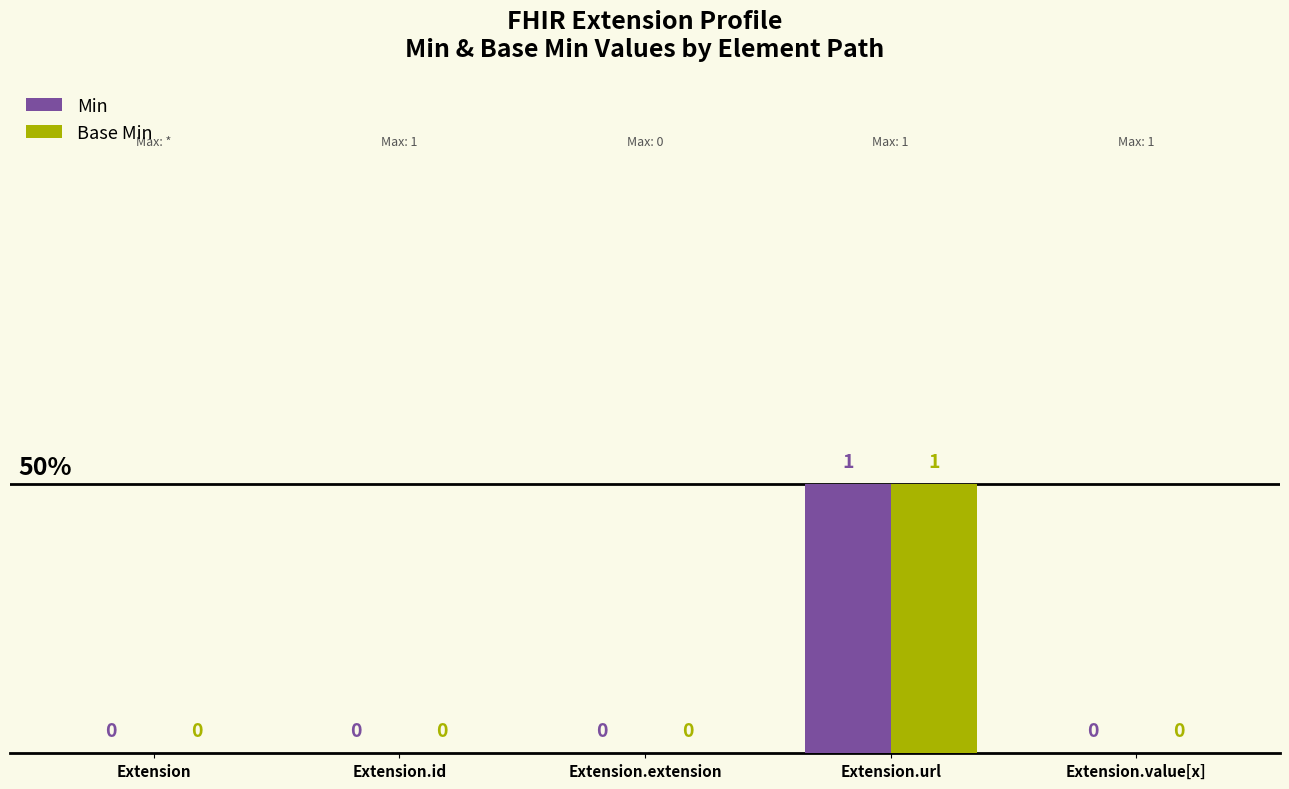

Reading right to left, list all the values displayed in this chart.

Min: Extension.value[x]=0	Extension.url=1	Extension.extension=0	Extension.id=0	Extension=0
Base Min: Extension.value[x]=0	Extension.url=1	Extension.extension=0	Extension.id=0	Extension=0